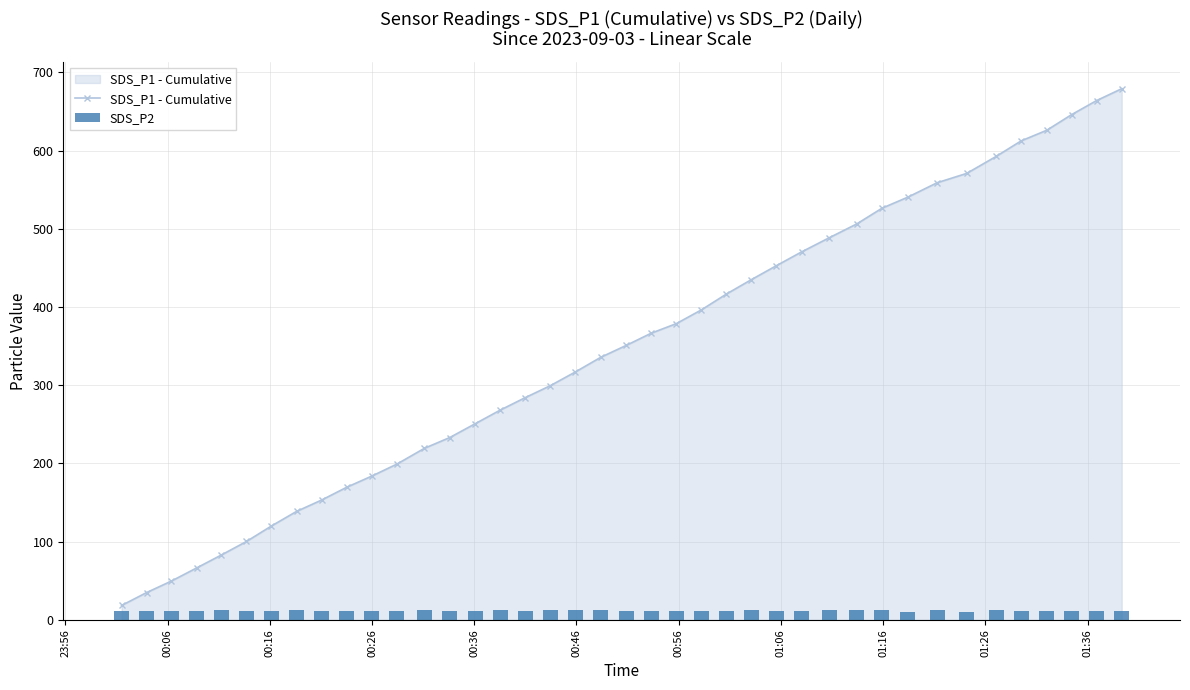

What is the highest value of the SDS_P1 - Cumulative series?

679.1